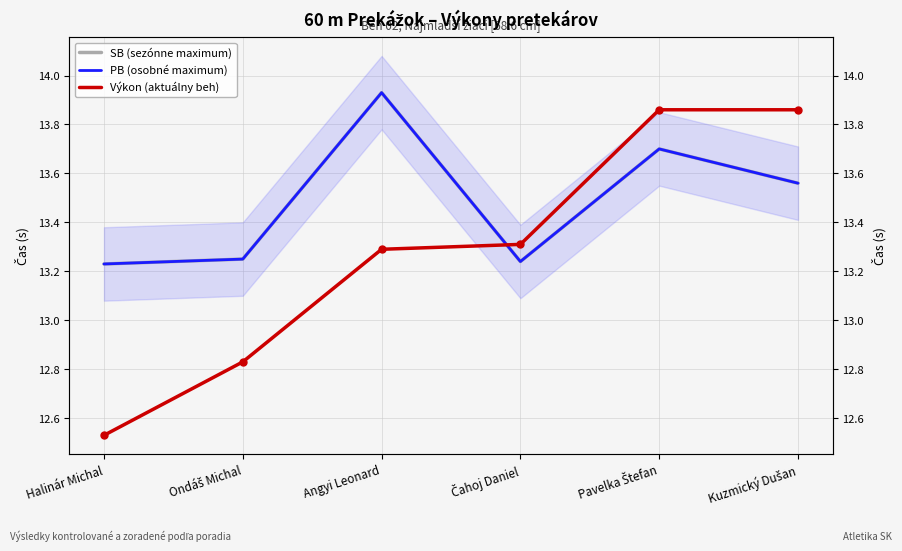

True or false: Výkon (aktuálny beh) has more than 0 points higher than both neighbors.

False